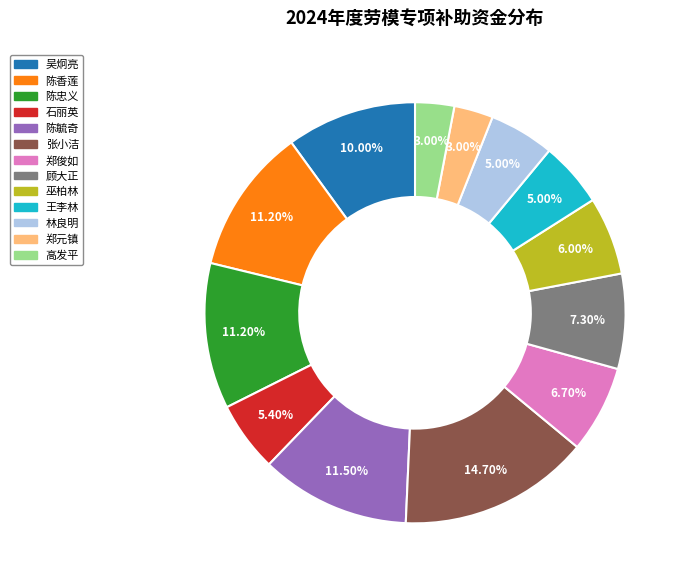

What percentage is the 巫柏林 slice, to the nearest percent?

6%